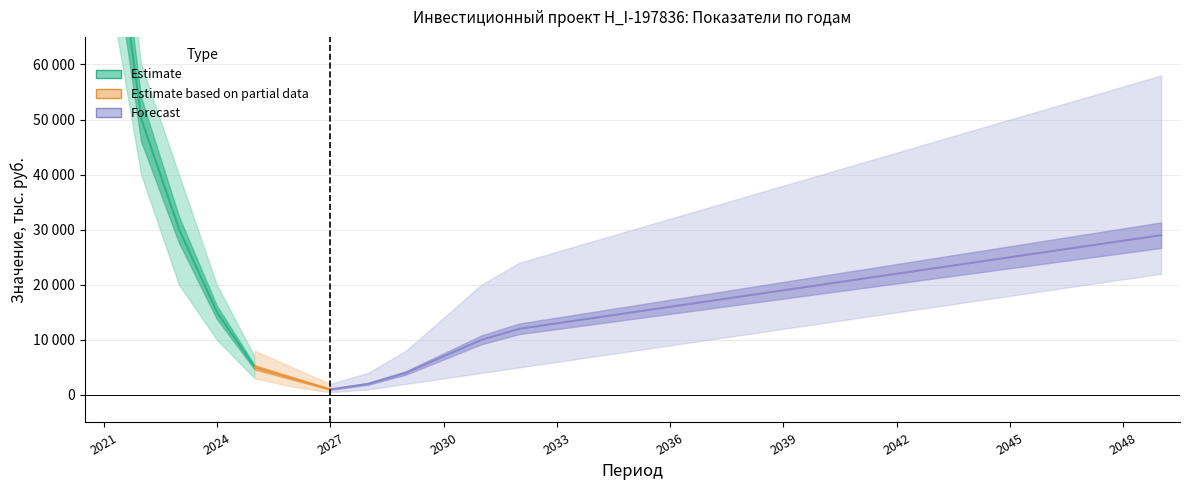

Which has a higher value, 2022 or 2041?

2022